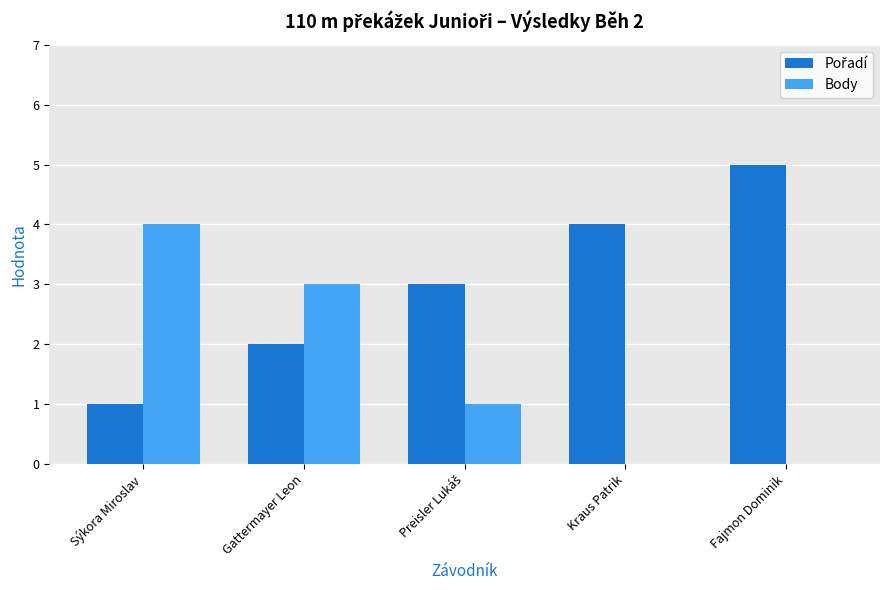

What is the sum of the Body values at Gattermayer Leon and Sýkora Miroslav?

7